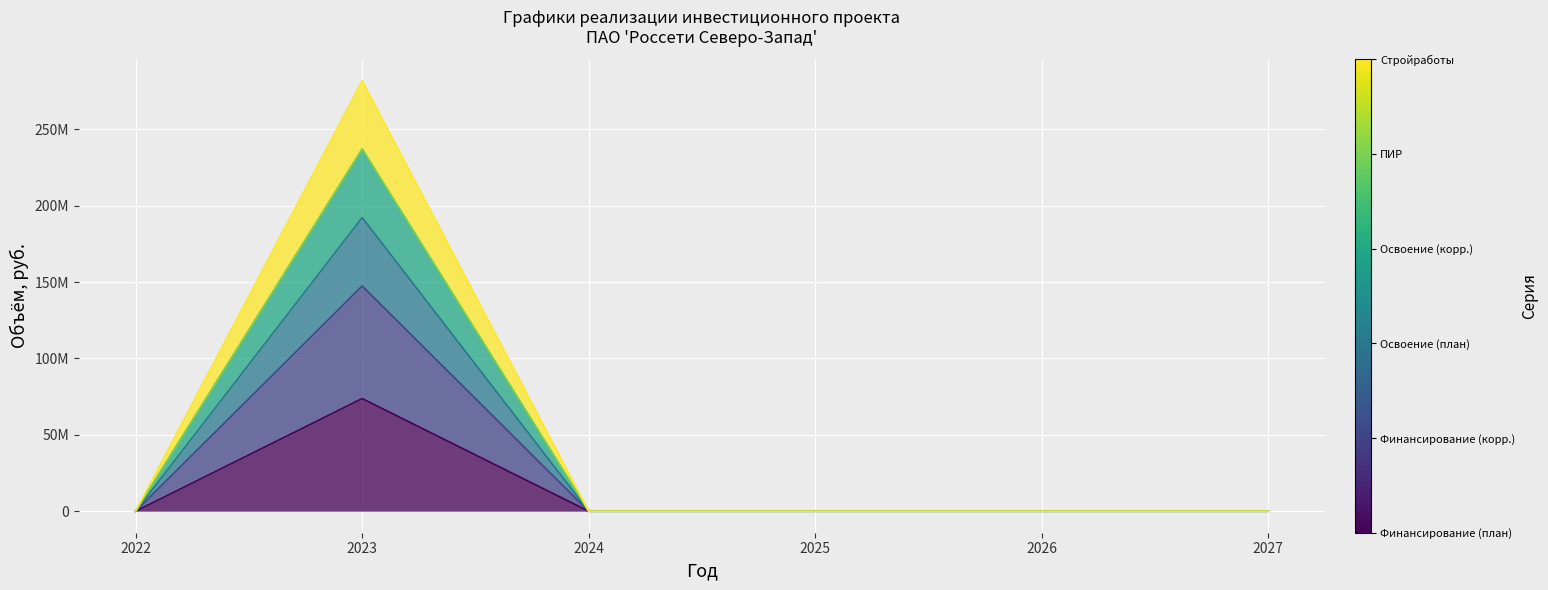

The Освоение (корр.) series shows 108443588 at 2022. True or false?

False